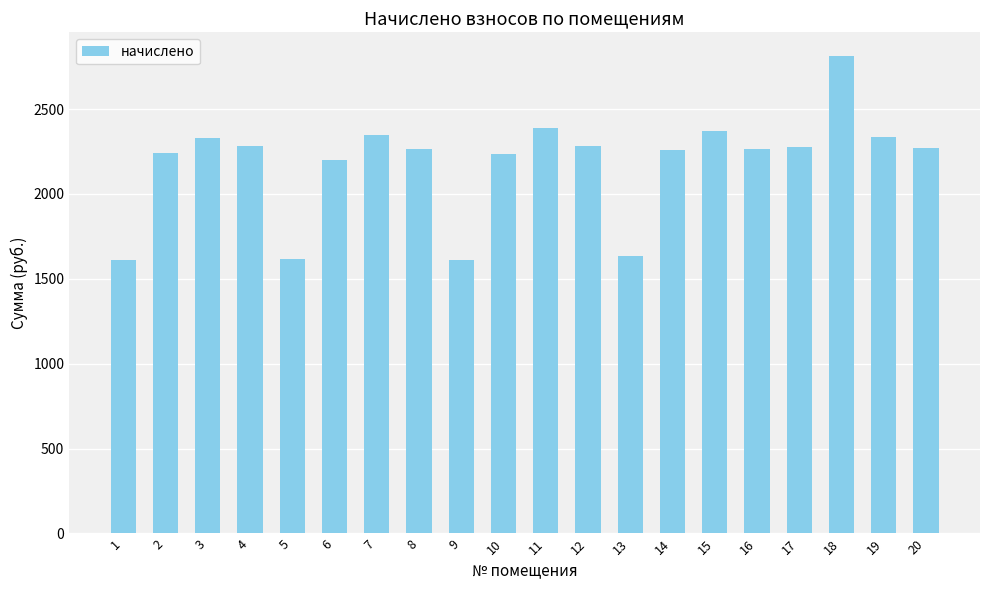

What is the change in value from 7 to 11?

+42.1